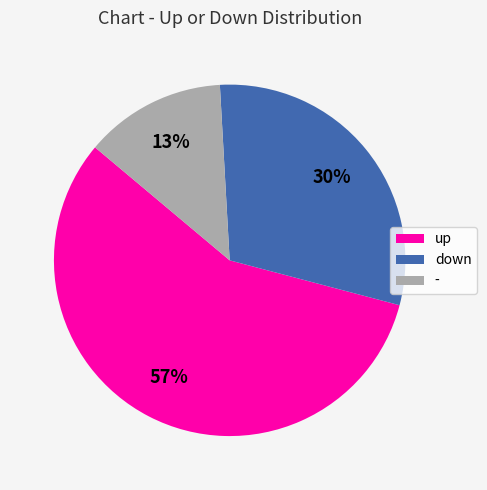

What is the ratio of the value at down to the value at up?

0.5